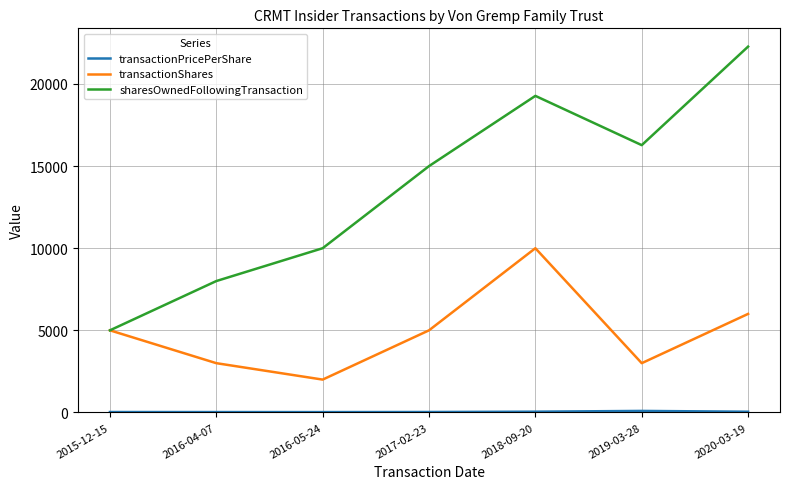

The value of transactionShares at 2017-02-23 is 5000.0. True or false?

True